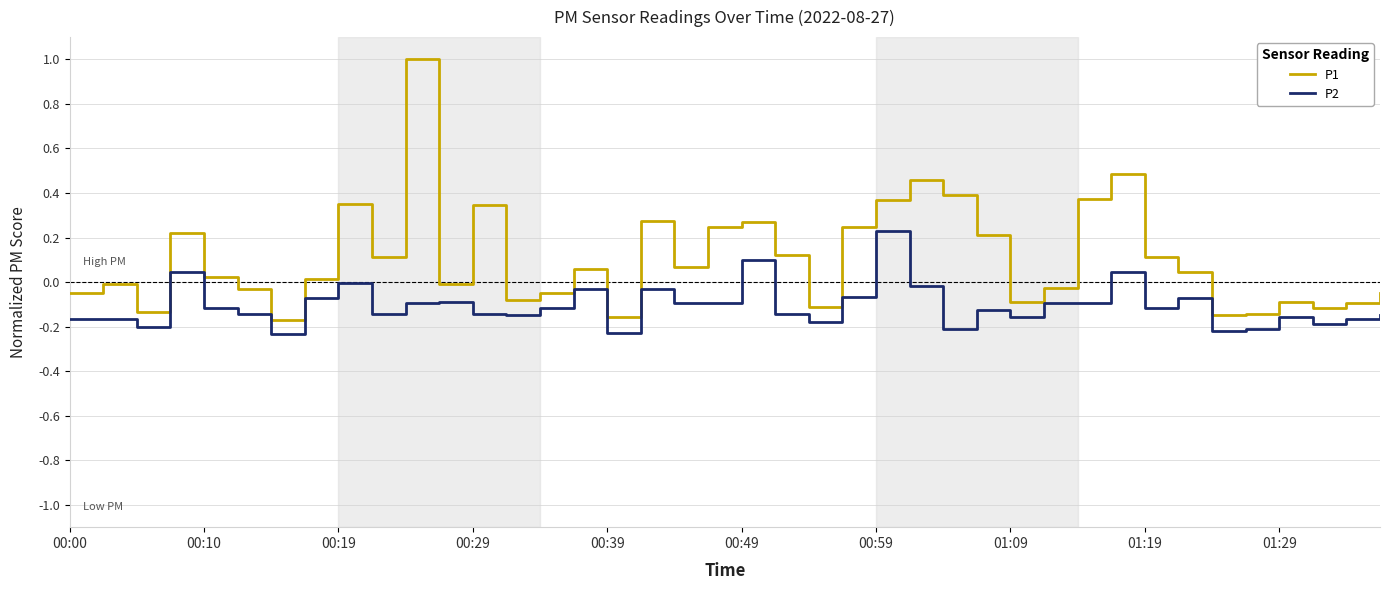

True or false: P2 and P1 cross at least once.

False